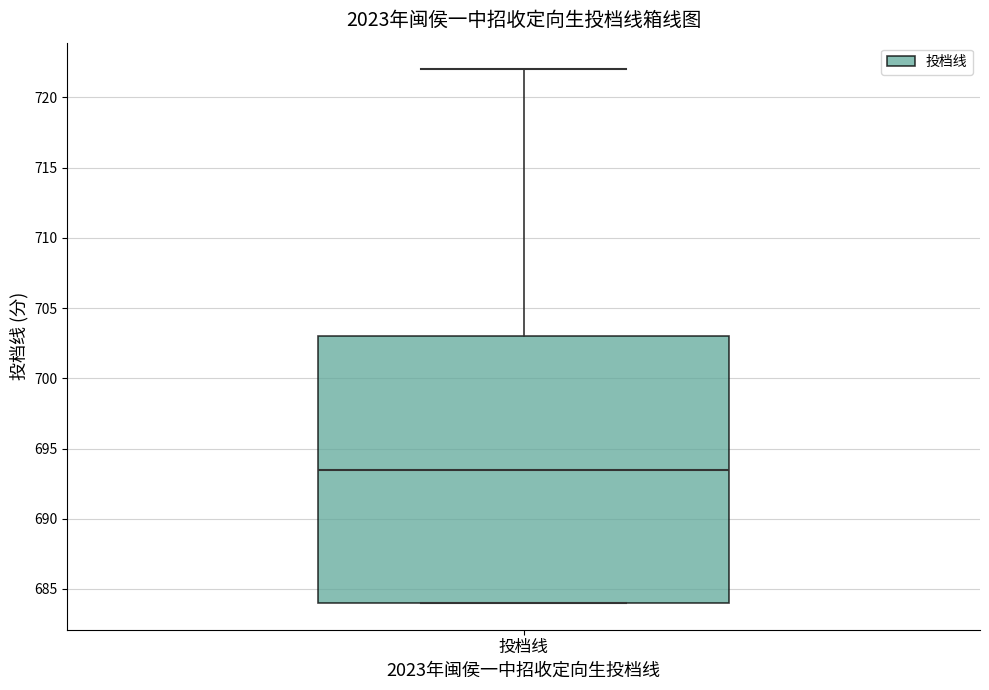

Read this box plot against the y-axis: the position of the median line, the range covered by the box, and the ends of both whiskers. The values are not printed on the chart, so give them approximately, as read against the axis.

median 693.5, box 684.0 to 703.0, whiskers 684.0 to 722.0